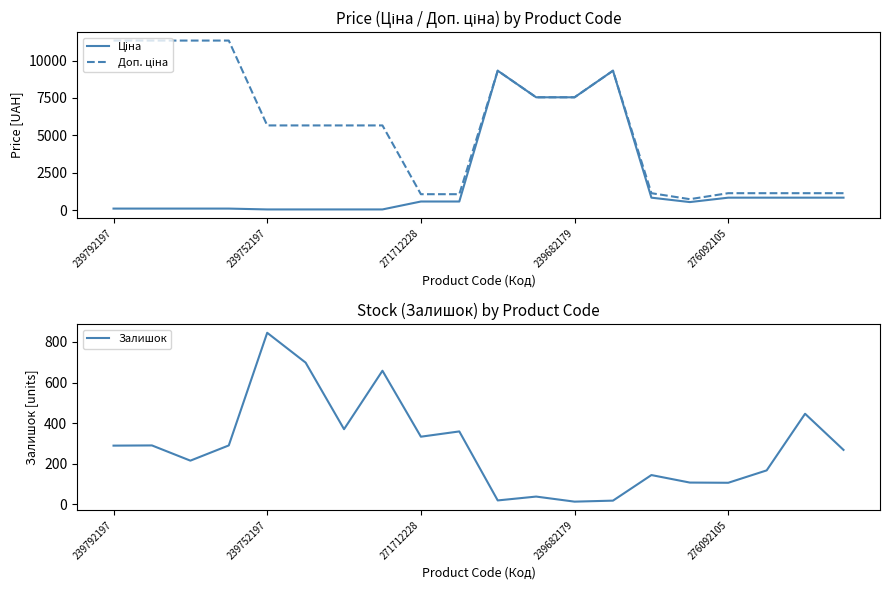

Does the chart display data point markers on the line(s)?

No